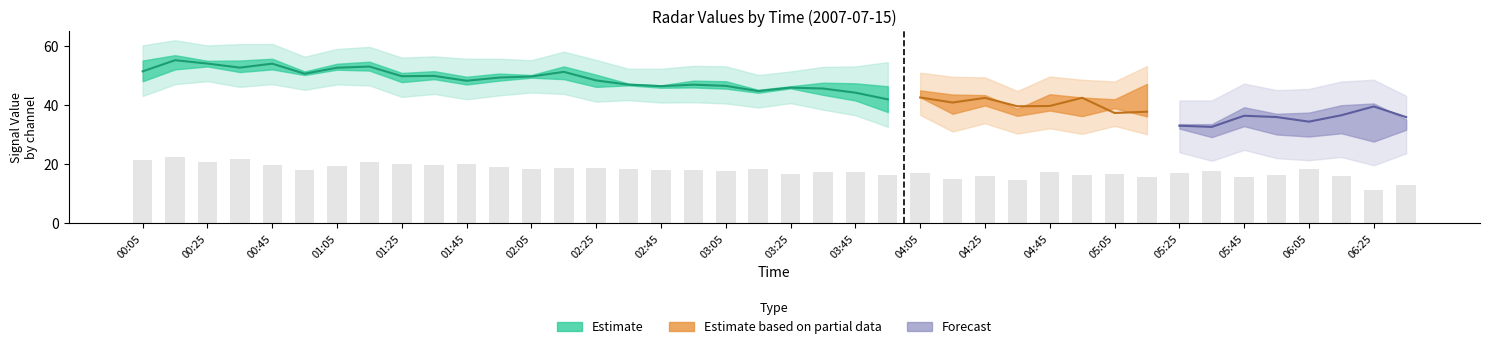

What is the label of the 10th bar from the left?

01:35